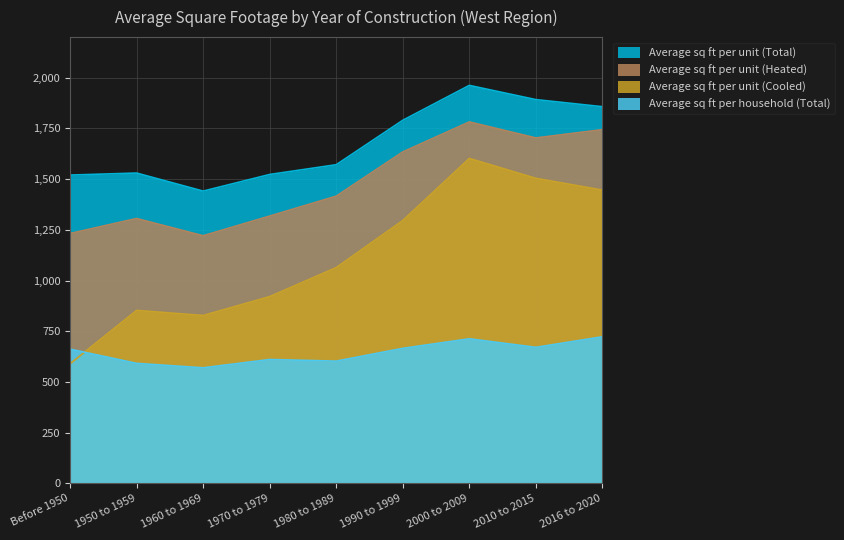

At 1960 to 1969, list the series in order from largest to smallest.

Average sq ft per unit (Total), Average sq ft per unit (Heated), Average sq ft per unit (Cooled), Average sq ft per household (Total)